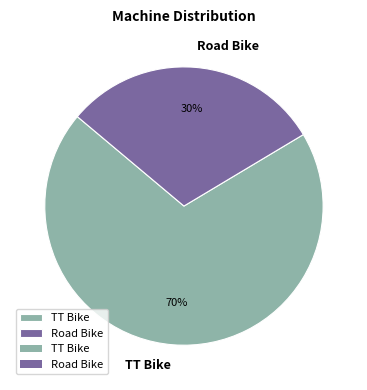

Is the sum of Road Bike and TT Bike greater than half?

Yes